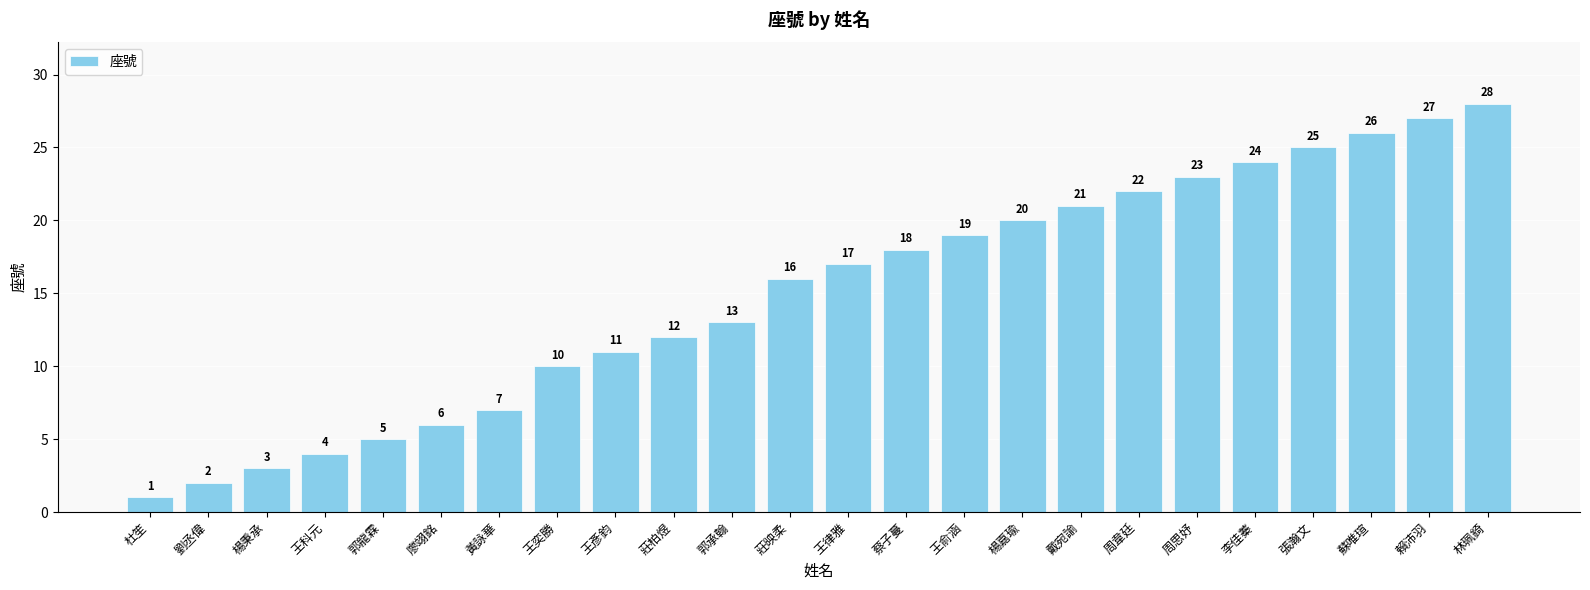

Are the bars horizontal?

No